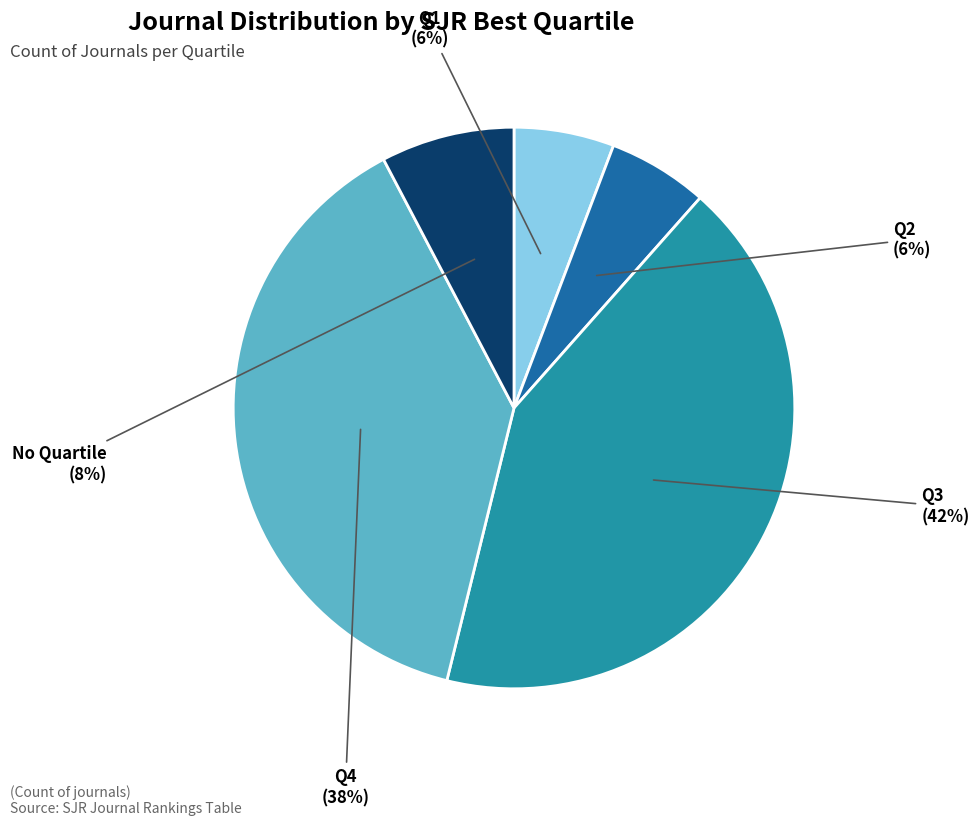

To the nearest percent, what percentage of the pie is No Quartile?

8%